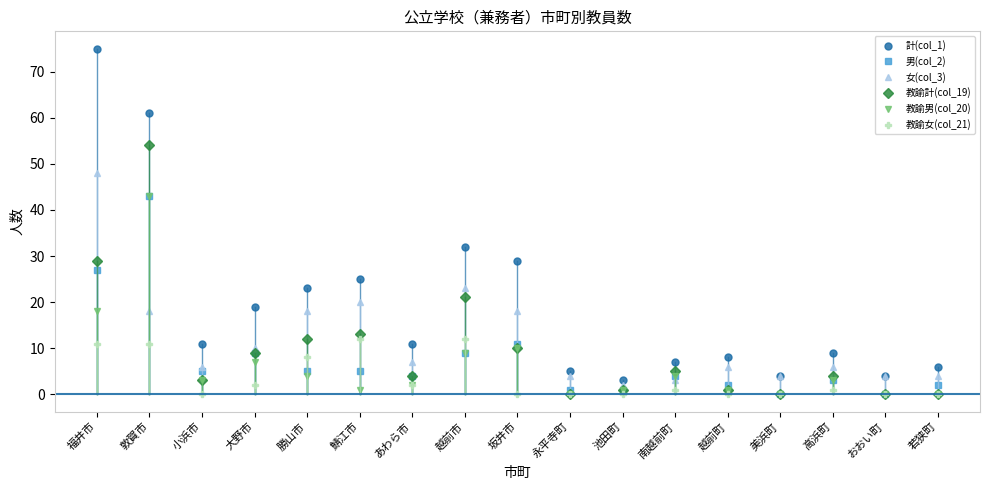

At which category does the chart reach its peak across all series?

福井市